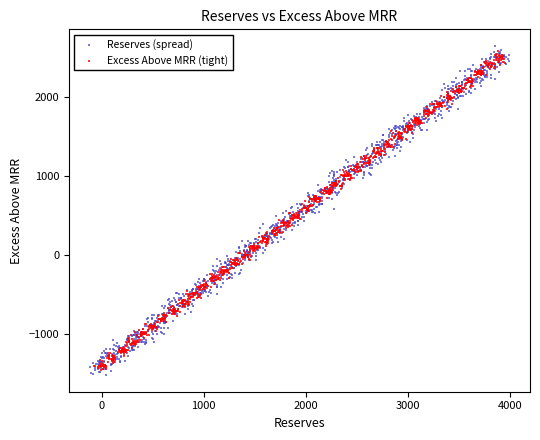

Which series reaches the minimum Y coordinate?

Reserves (spread)